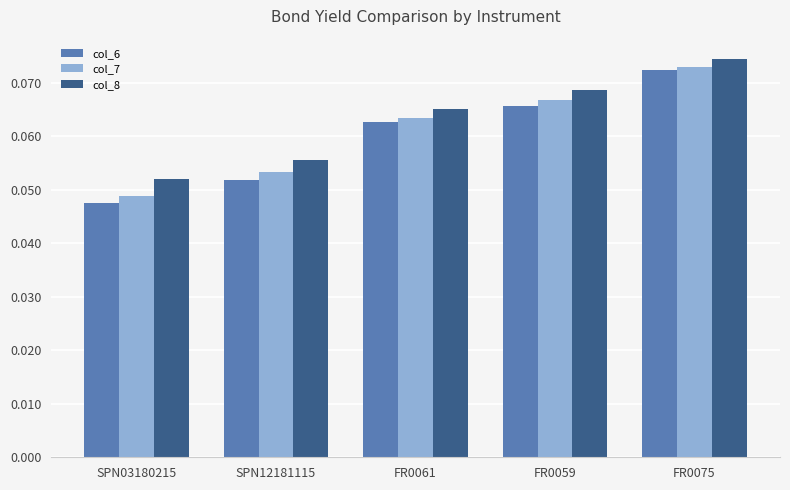

At which category is the sum across all series the highest?

FR0075